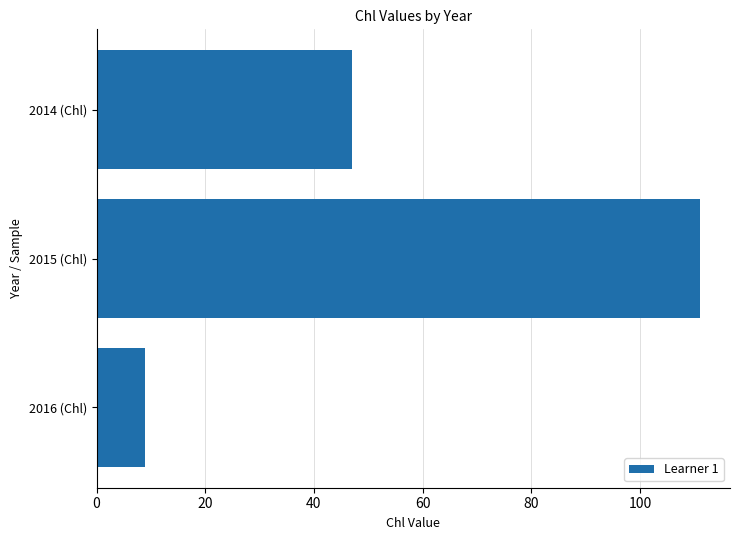

Rank the categories by value from lowest to highest.

2016 (Chl), 2014 (Chl), 2015 (Chl)